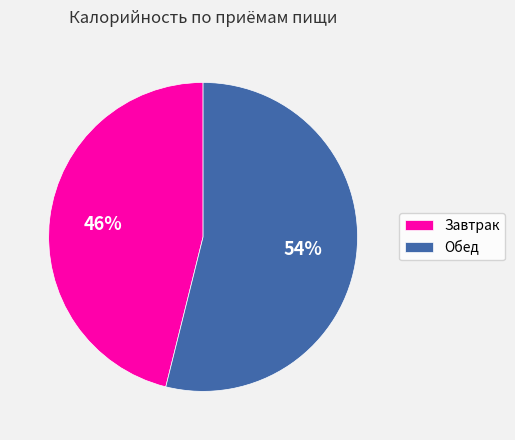

The Обед slice represents 54% of the pie. True or false?

True